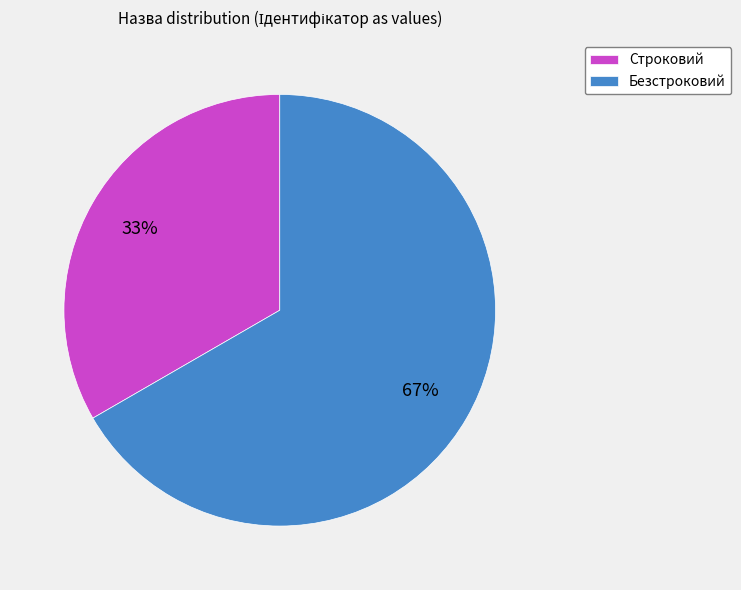

Rank the categories by value from highest to lowest.

Безстроковий, Строковий